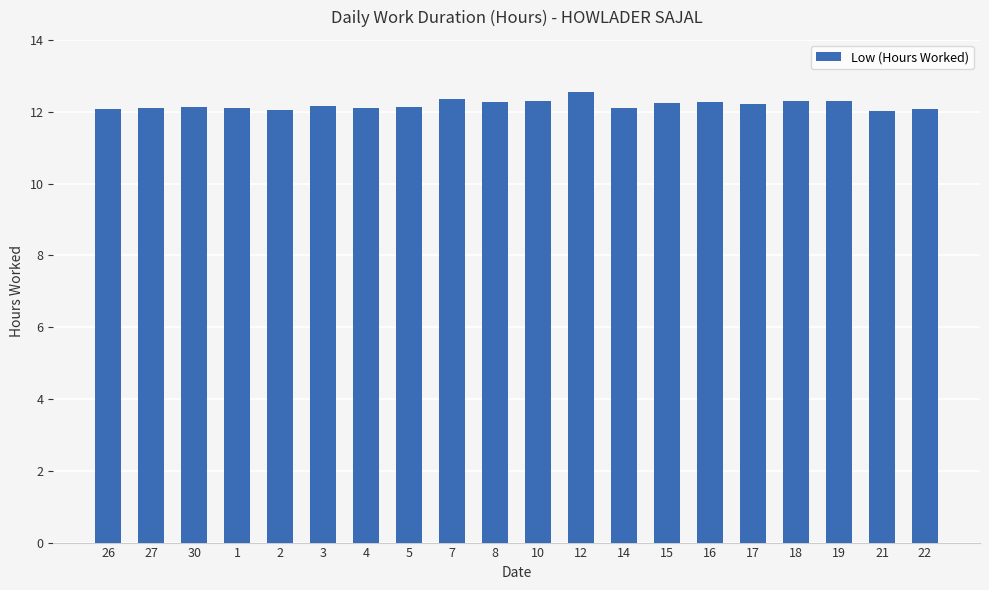

What is the minimum value shown in the chart?

12.0